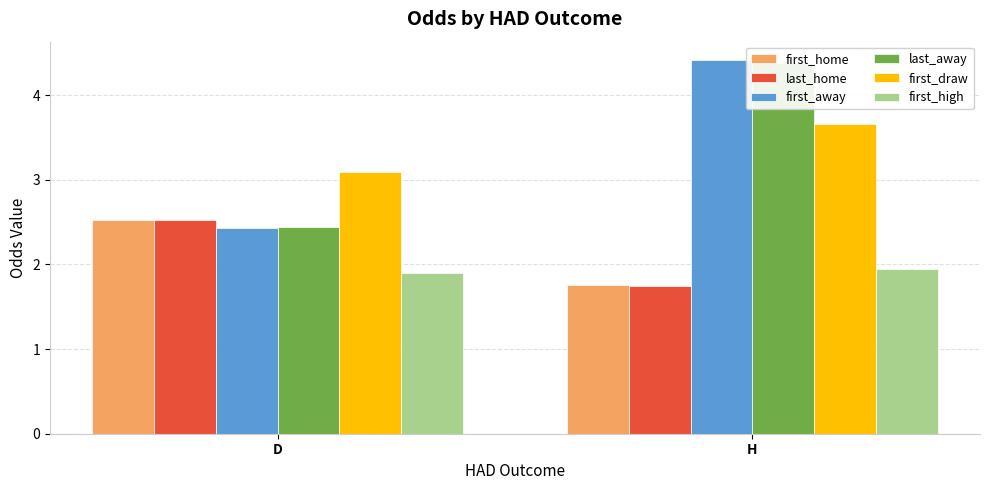

Reading left to right, list all the values displayed in this chart.

first_home: 2.5	1.8
last_home: 2.5	1.7
first_away: 2.4	4.4
last_away: 2.4	4.4
first_draw: 3.1	3.7
first_high: 1.9	1.9